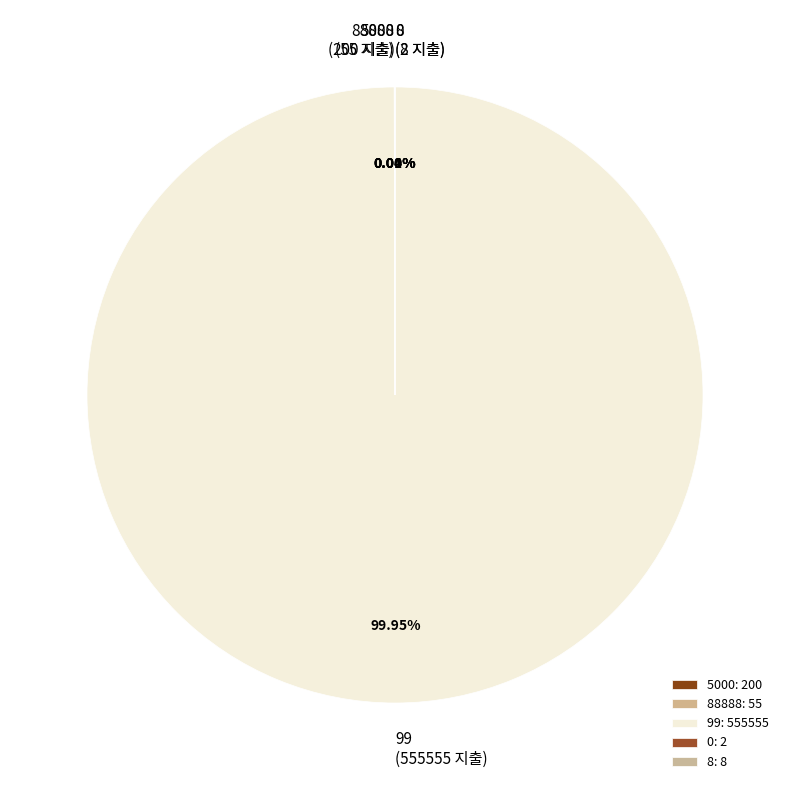

How many segments does this pie chart have?

5